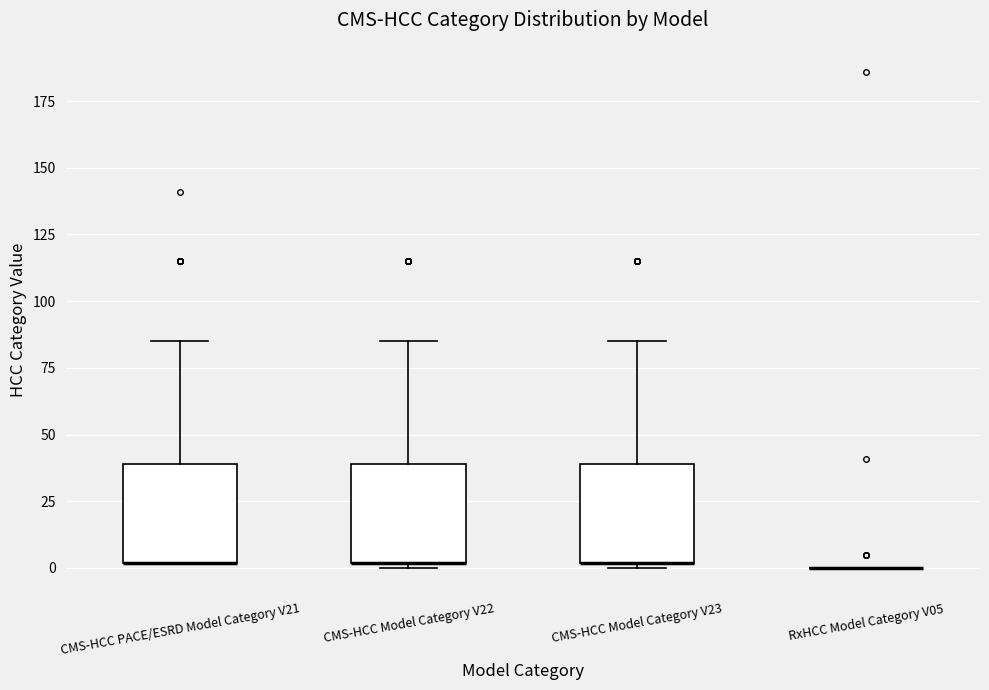

Reading left to right, read every box against the y-axis: the position of its median line, the range the box covers, and the ends of its whiskers. The values are not printed on the chart, so give them approximately, as read against the axis.

CMS-HCC PACE/ESRD Model Category V21: median 0 (drawn on the box's lower edge), box 0 to 40, whiskers 0 to 85
CMS-HCC Model Category V22: median 0 (drawn on the box's lower edge), box 0 to 40, whiskers 0 (just below the box's lower edge) to 85
CMS-HCC Model Category V23: median 0 (drawn on the box's lower edge), box 0 to 40, whiskers 0 (just below the box's lower edge) to 85
RxHCC Model Category V05: box collapsed to a line at 0, whiskers 0 to 0